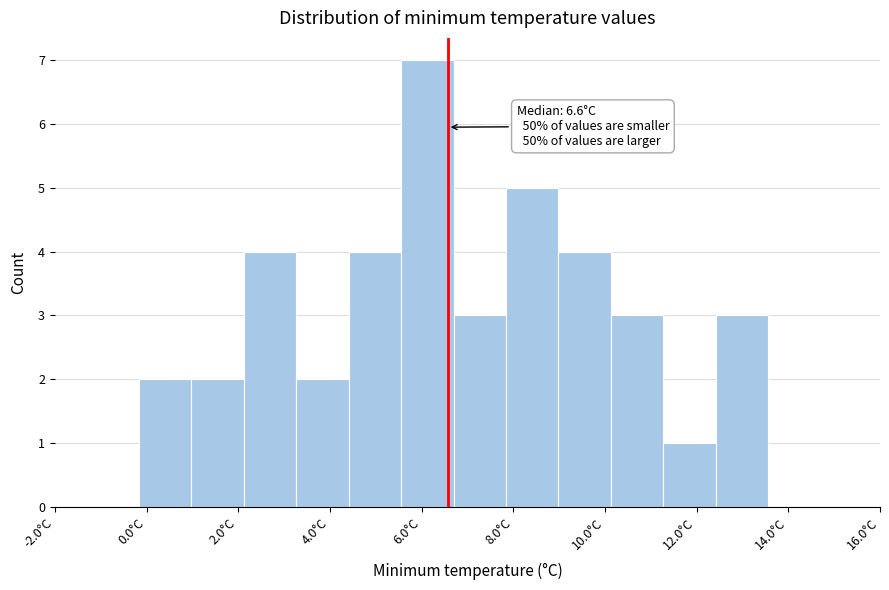

Over which range of the x-axis is the bar tallest?

5.6 to 6.6